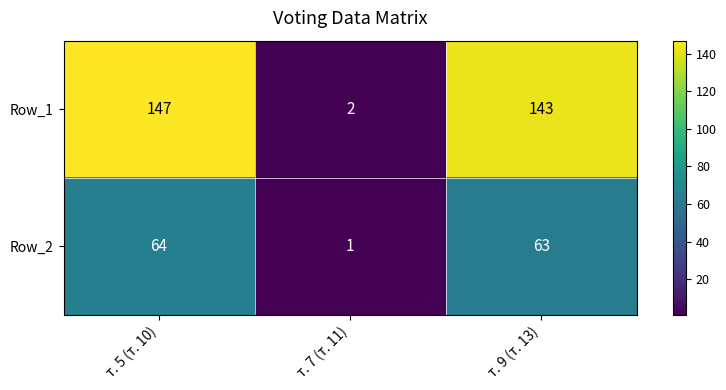

What is the difference between the highest and lowest values at т. 5 (т. 10)?

83